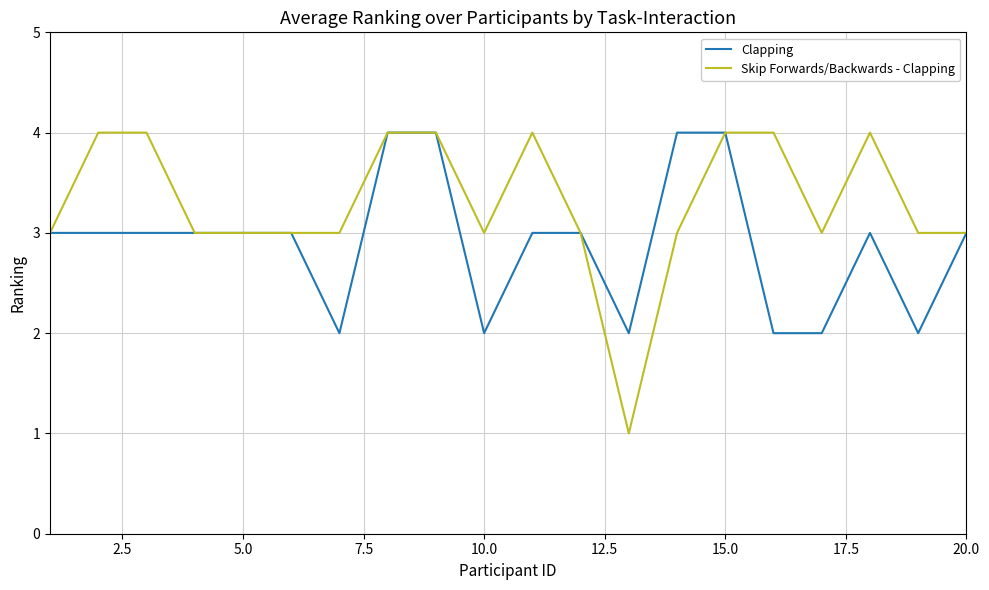

Which series has the largest total across all categories?

Skip Forwards/Backwards - Clapping